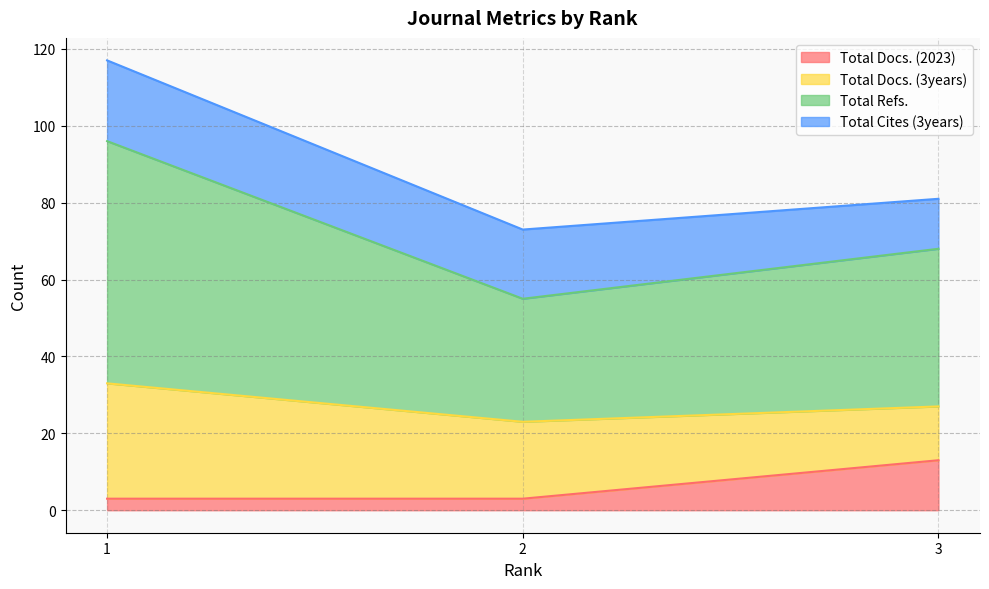

The value of Total Docs. (2023) at 2 is 3. True or false?

True